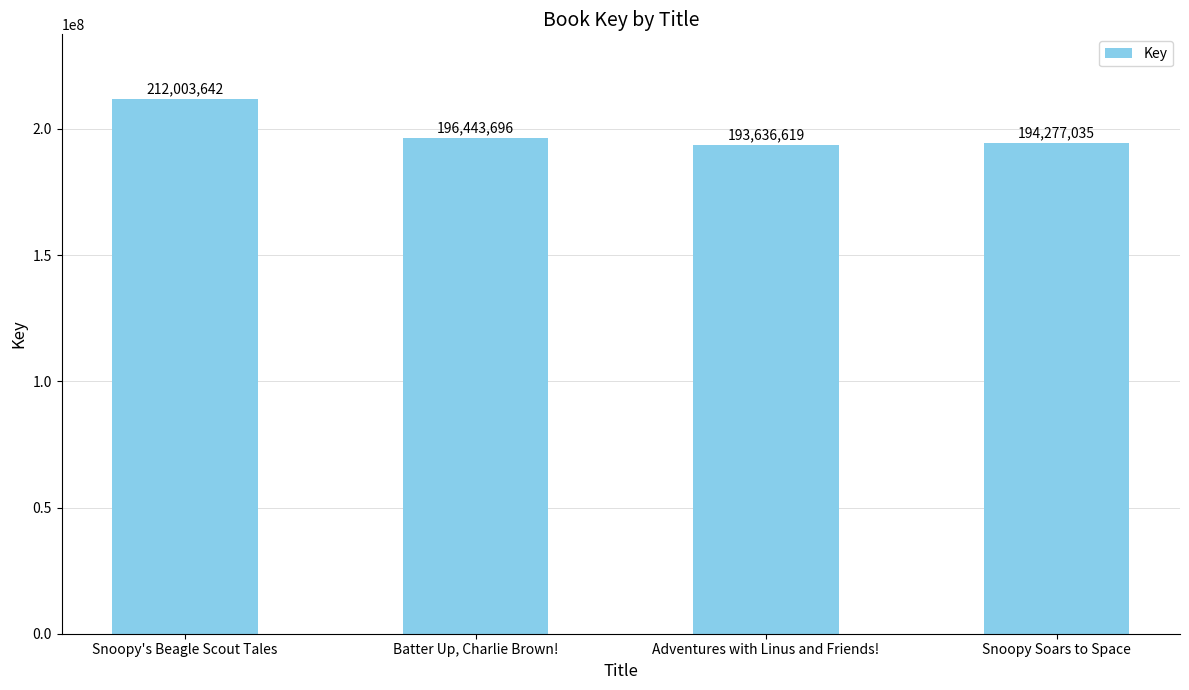

What is the ratio of the value at Adventures with Linus and Friends! to the value at Snoopy's Beagle Scout Tales?

0.9